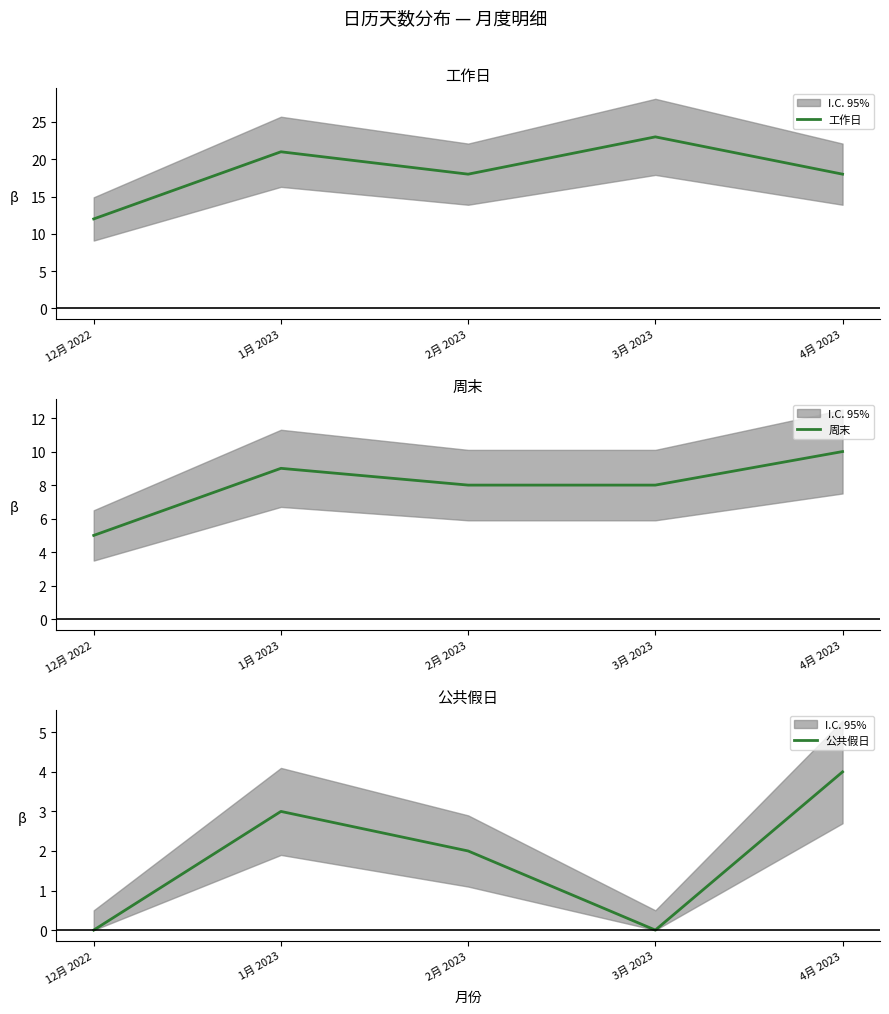

What is the maximum value shown in the chart?

23